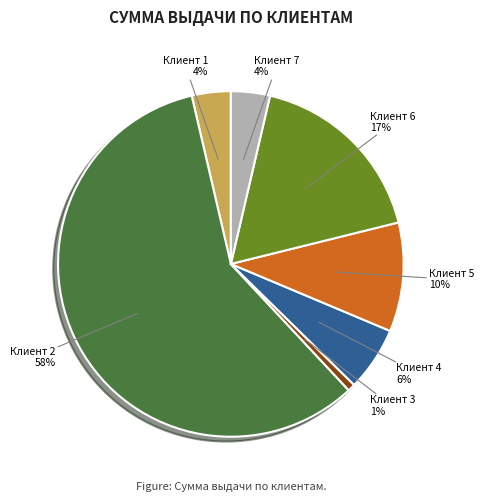

Is it true that Клиент 2 is 58% of the pie?

True